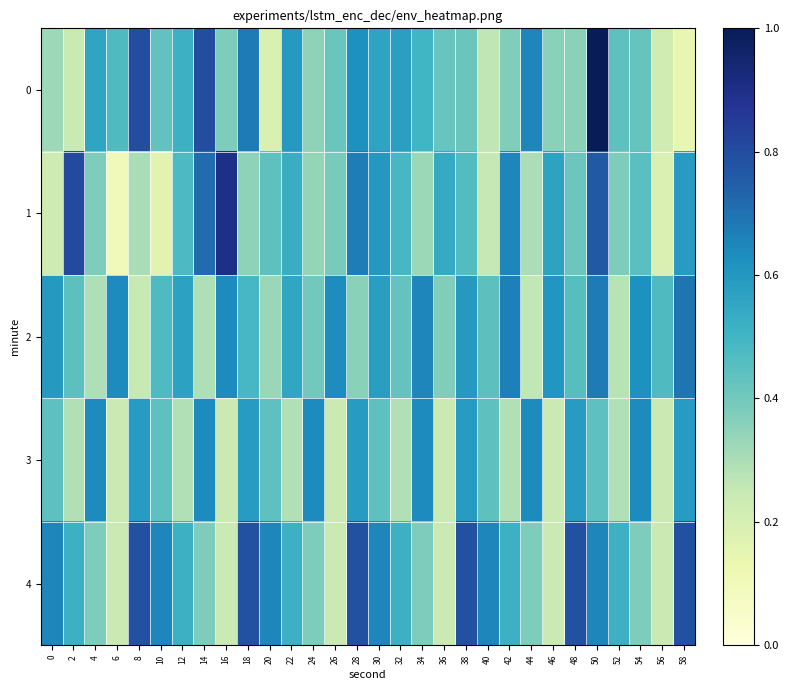

How many data points does each series have?

30